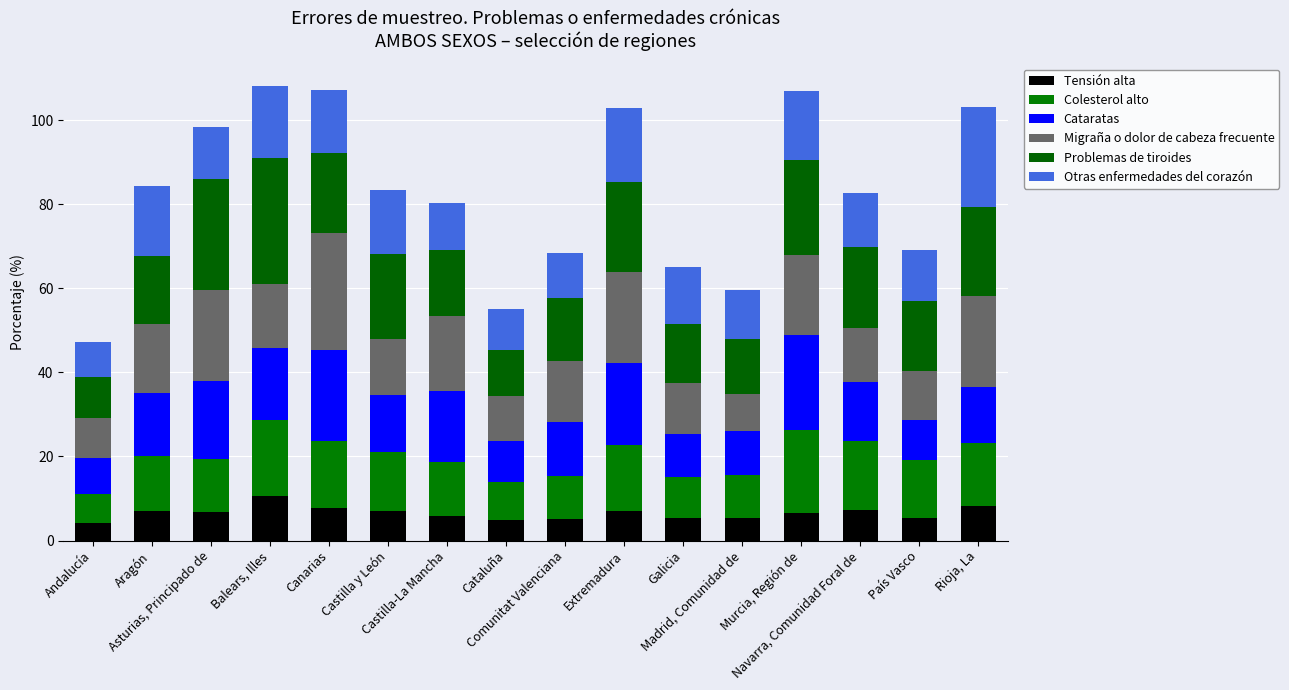

Are the bars horizontal?

No